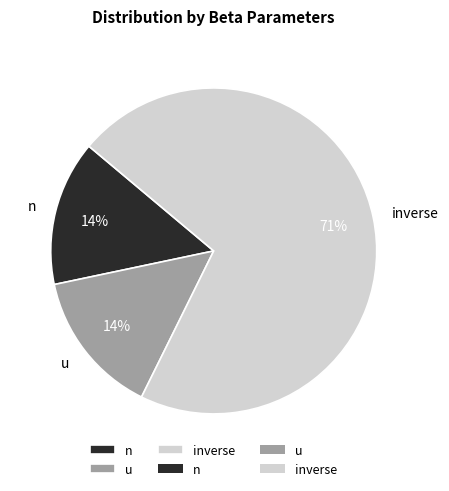

What is the majority slice?

inverse